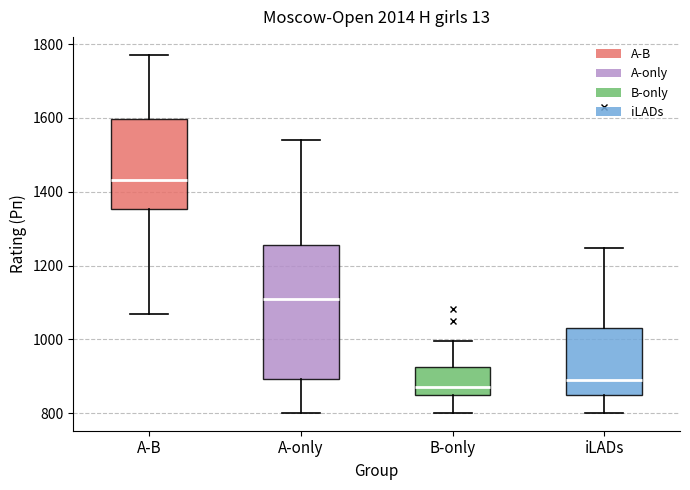

Where does the median line of the box for A-B sit on the y-axis? The values are not printed on the chart, so give them approximately, as read against the axis.

1440